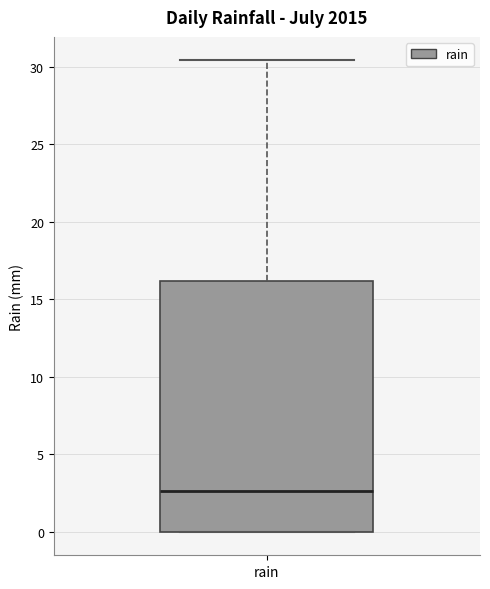

Where is the upper edge of the box for rain on the y-axis? The values are not printed on the chart, so give them approximately, as read against the axis.

16.0